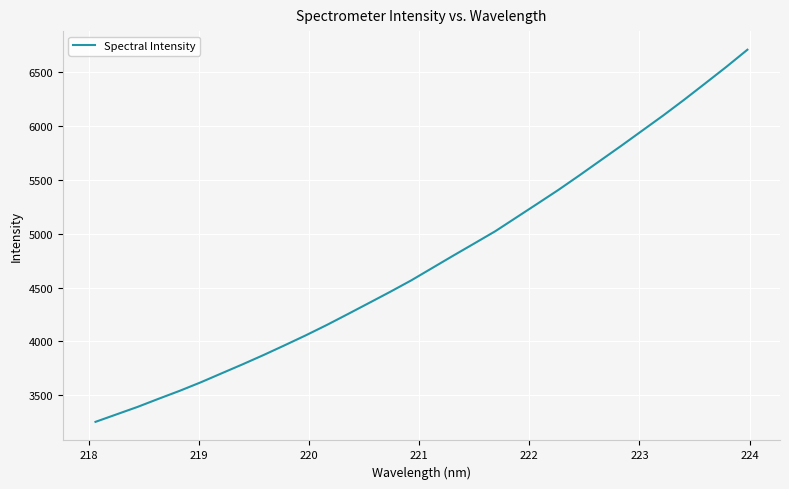

What is the difference between the maximum and minimum values?

3456.2